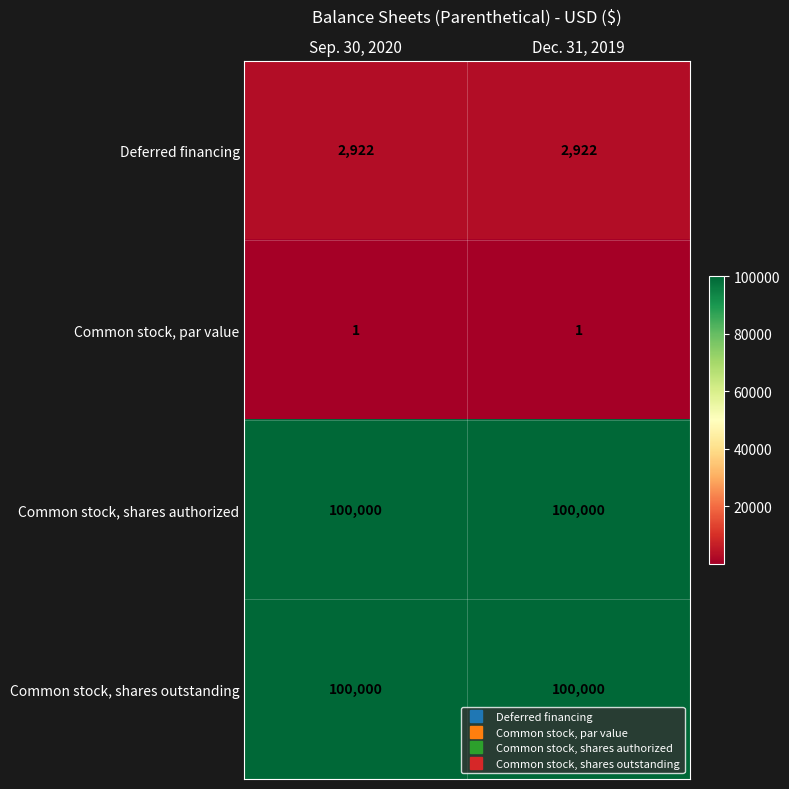

True or false: Deferred financing has a value of 4177 at Sep. 30, 2020.

False